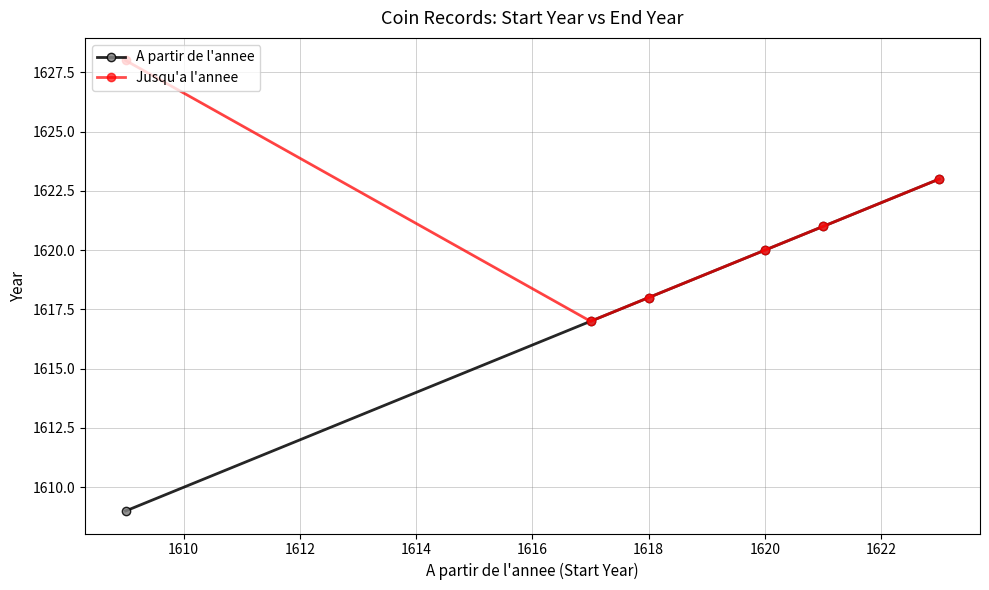

Reading left to right, list all the values displayed in this chart.

A partir de l'annee: 1609	1617	1618	1620	1621	1623
Jusqu'a l'annee: 1628	1617	1618	1620	1621	1623